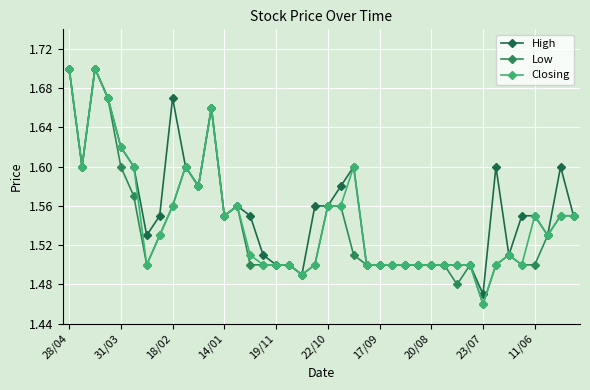

Which series has the widest spread of values?

Low